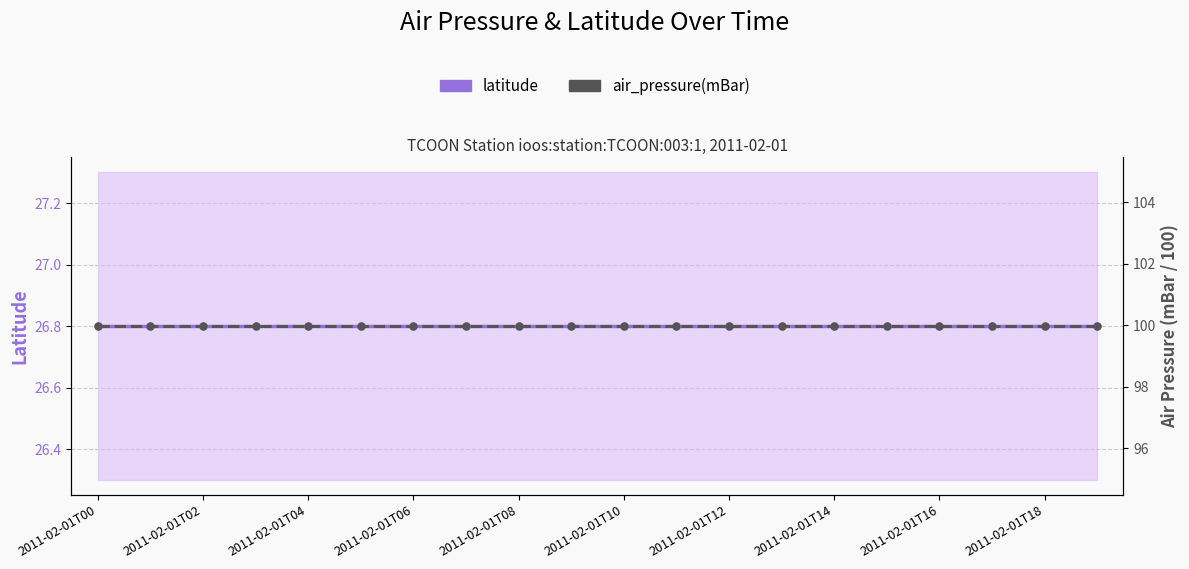

Which category has the lowest value across all series?

2011-02-01T00